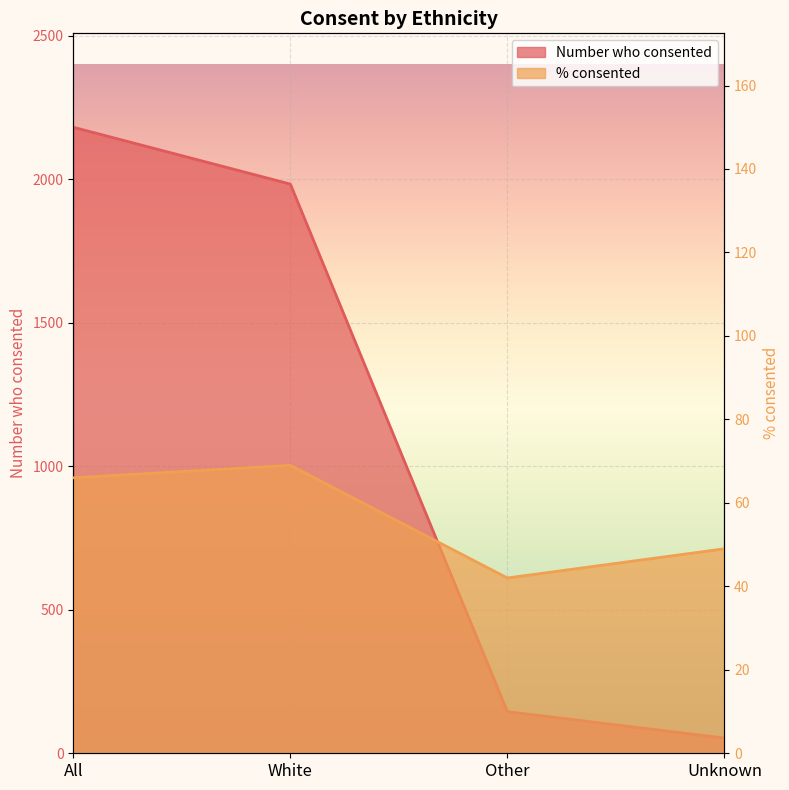

Which has a higher value, Other or White?

White